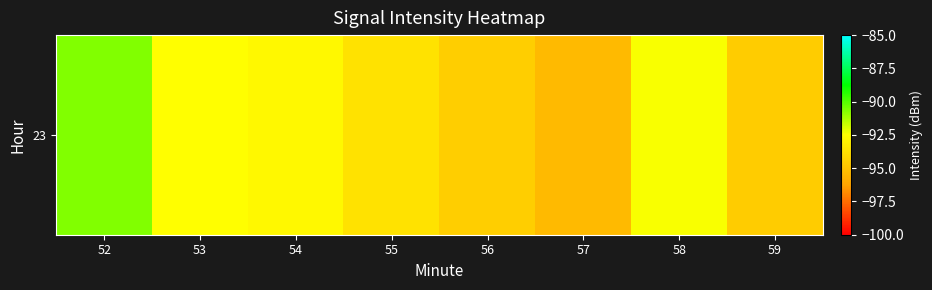

Which category has the lowest value across all series?

57